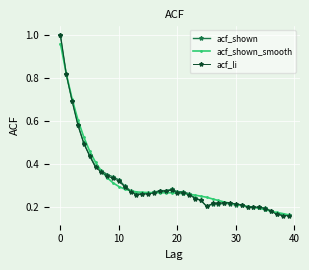

How many series are shown in this chart?

3